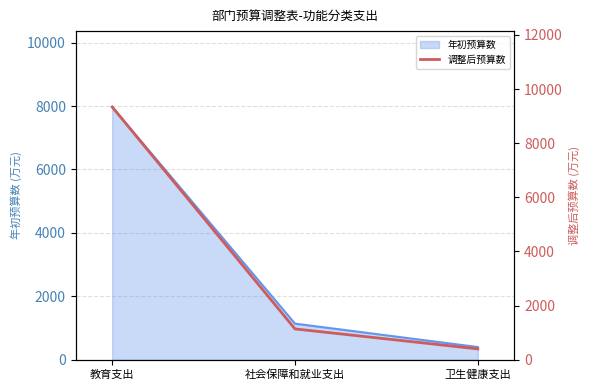

Between 卫生健康支出 and 教育支出, which is larger?

教育支出